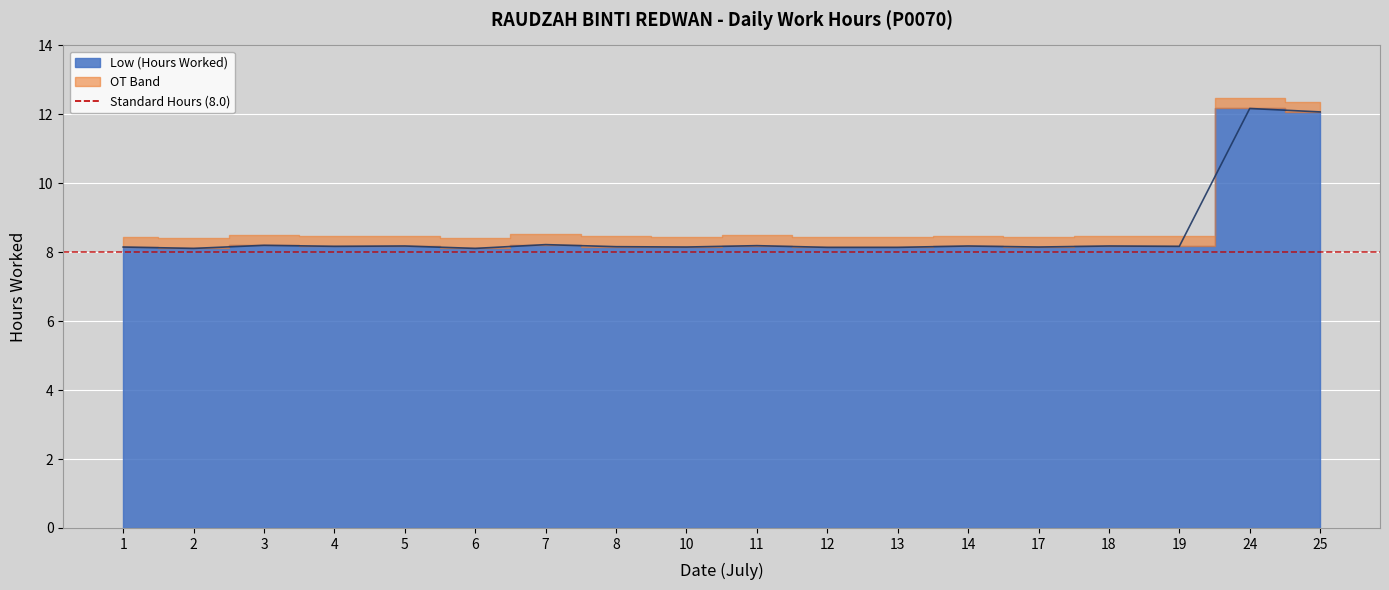

Which label corresponds to the largest value in the chart?

24